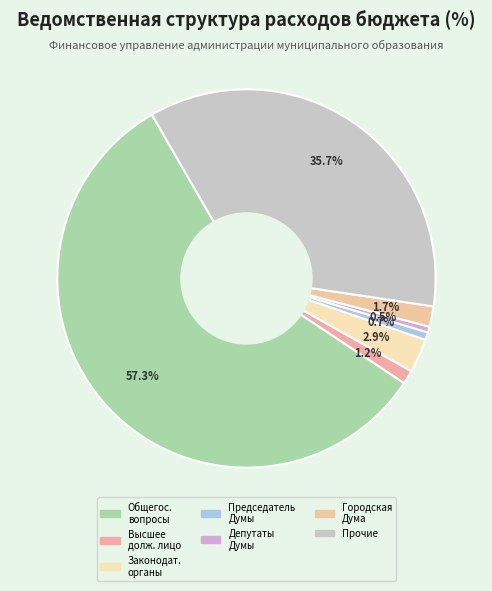

How many segments does this pie chart have?

7